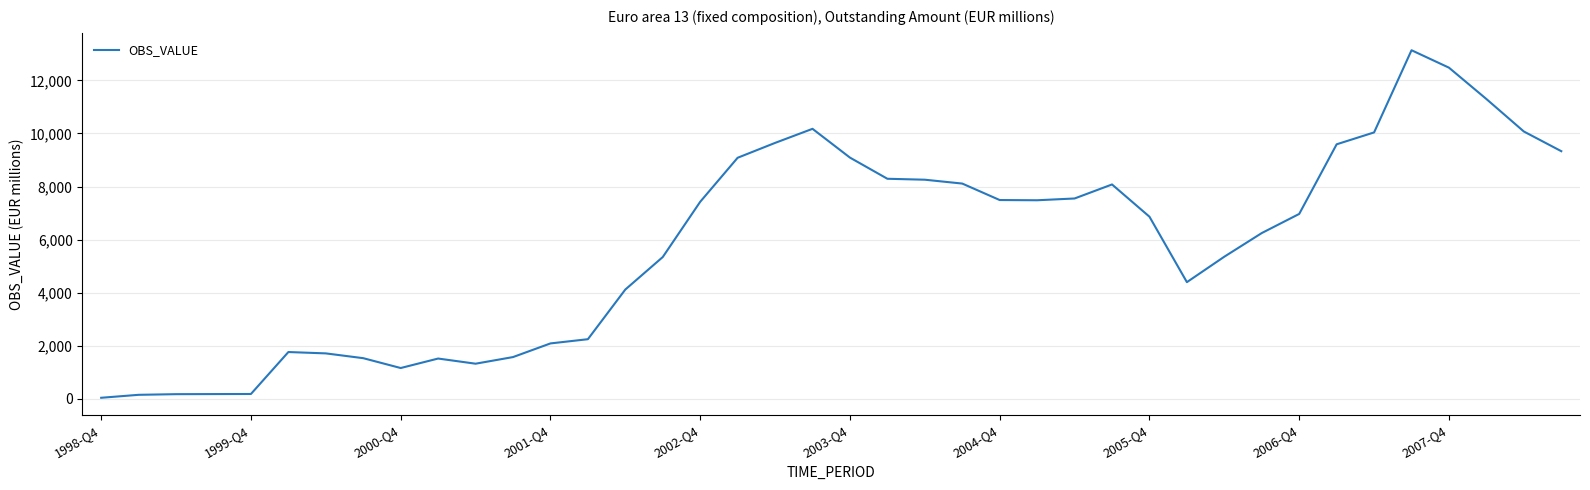

What is the average value?

5790.8